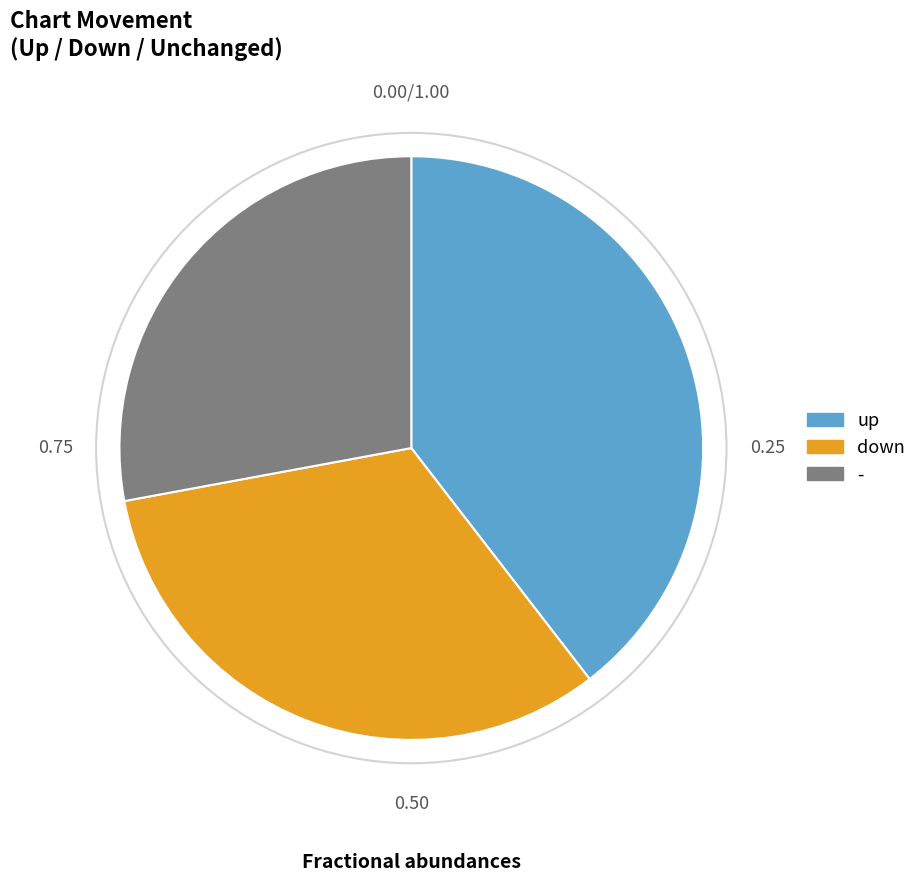

Is there a majority slice in this chart?

No